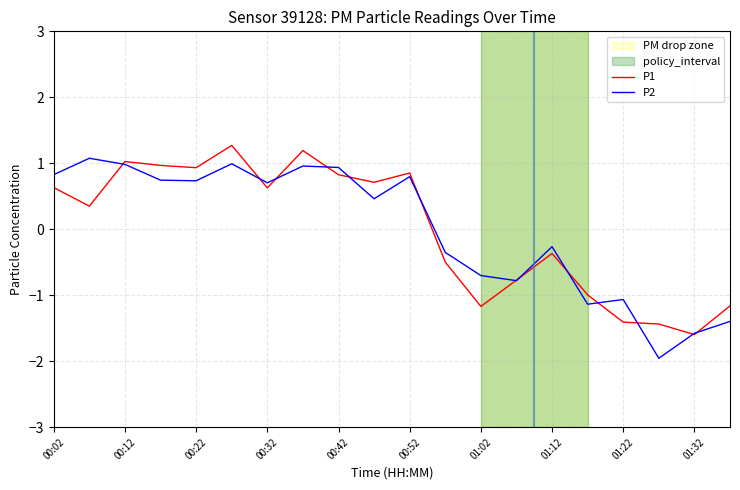

How many negative values does the P2 series have?

9